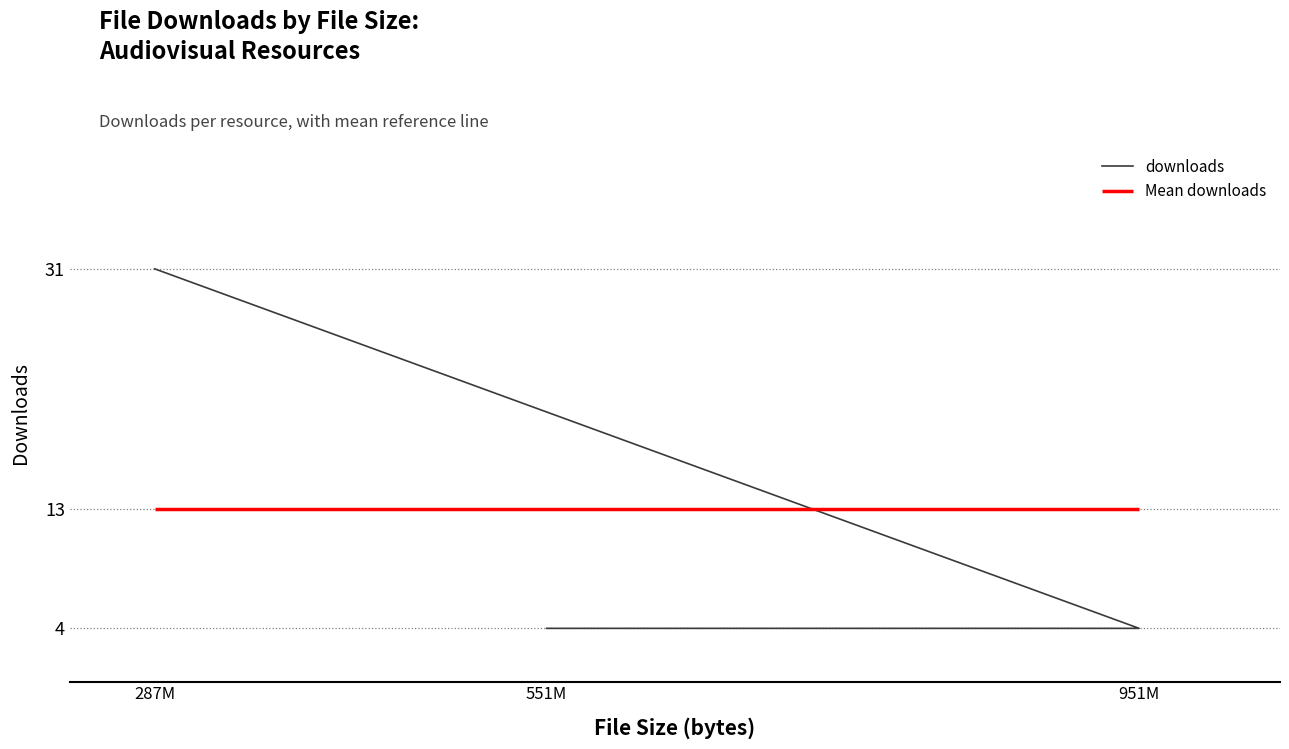

What is the average value?

13